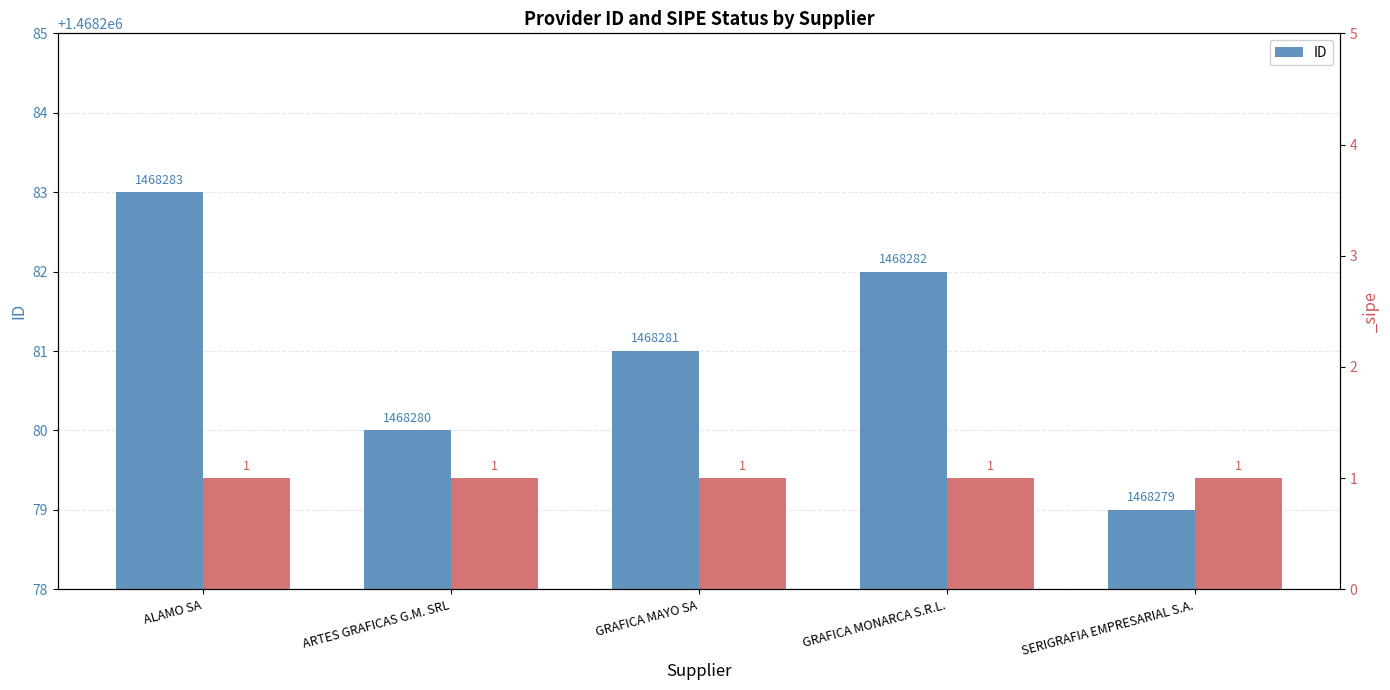

Where is the data nearest to the value 1468281?

GRAFICA MAYO SA